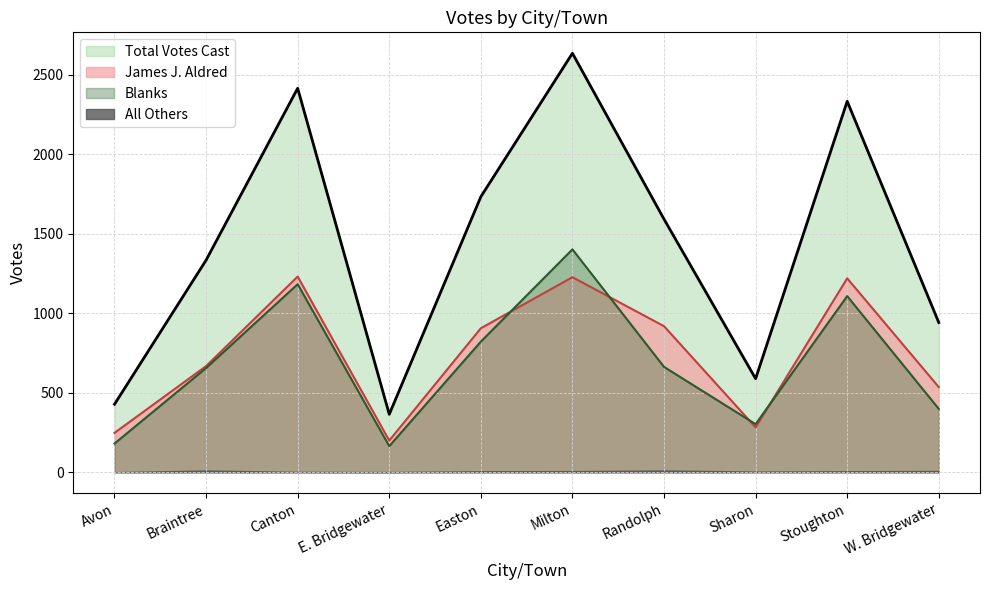

What is the difference between the James J. Aldred values at W. Bridgewater and Canton?

695